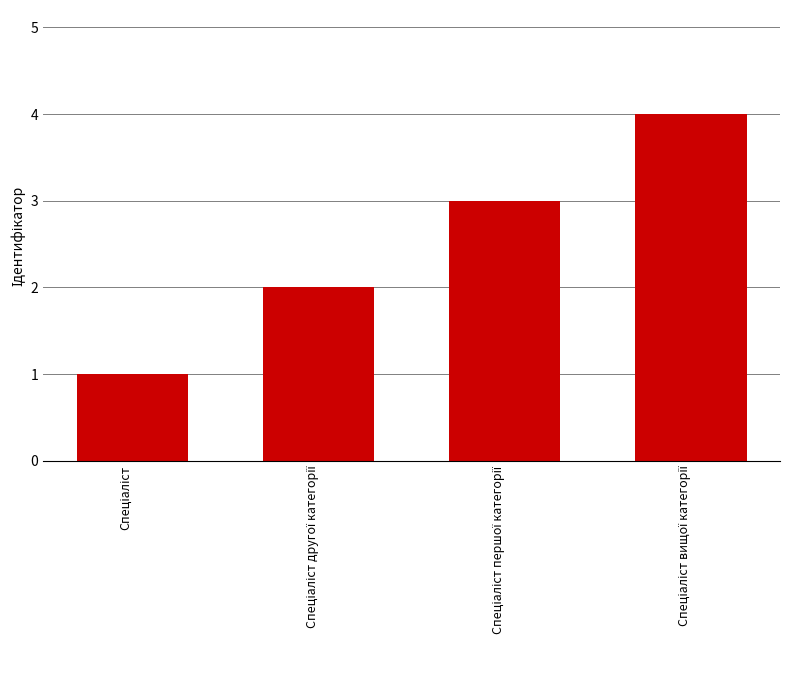

What is the sum of all values?

10